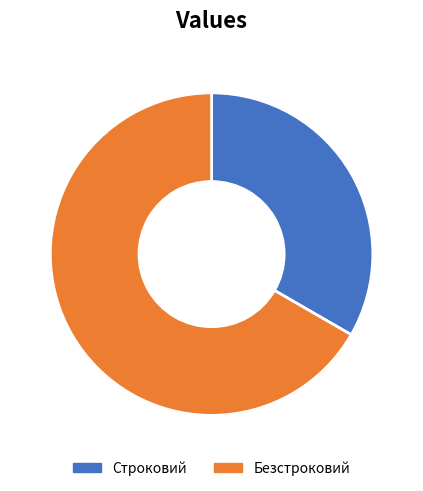

Combined, do Строковий and Безстроковий account for over 50%?

Yes